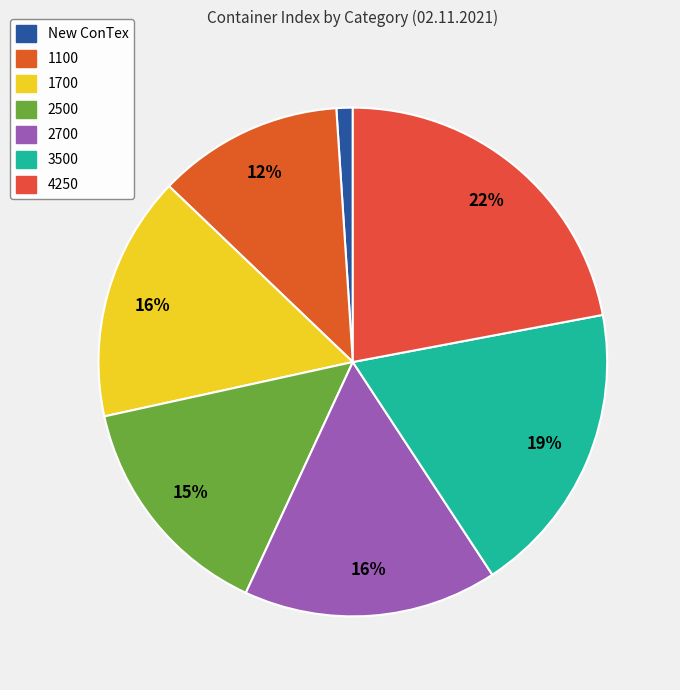

How many slices are in this pie chart?

7